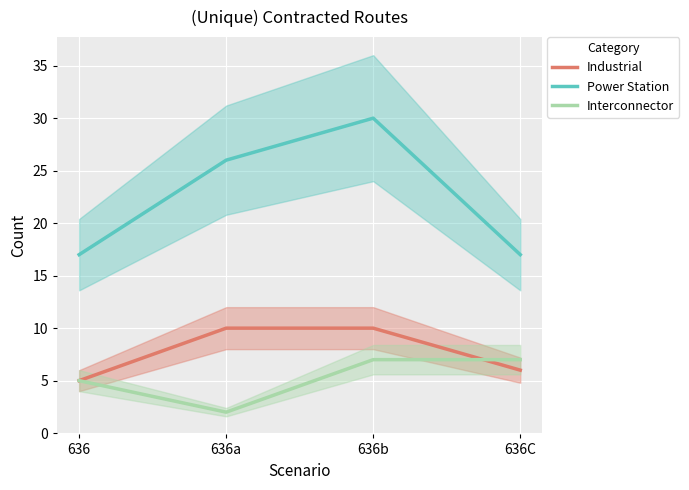

Is it true that Power Station equals 26 at 636C?

False